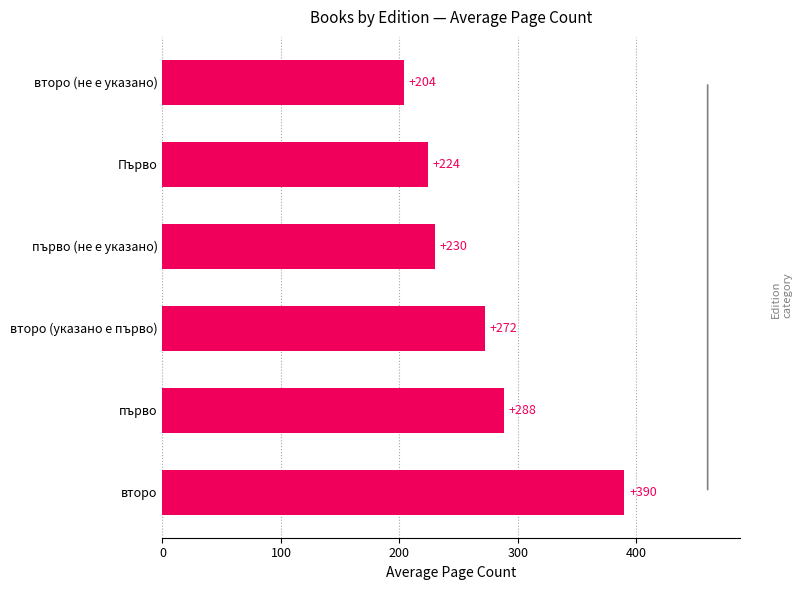

What is the ratio of the value at Първо to the value at второ (не е указано)?

1.1